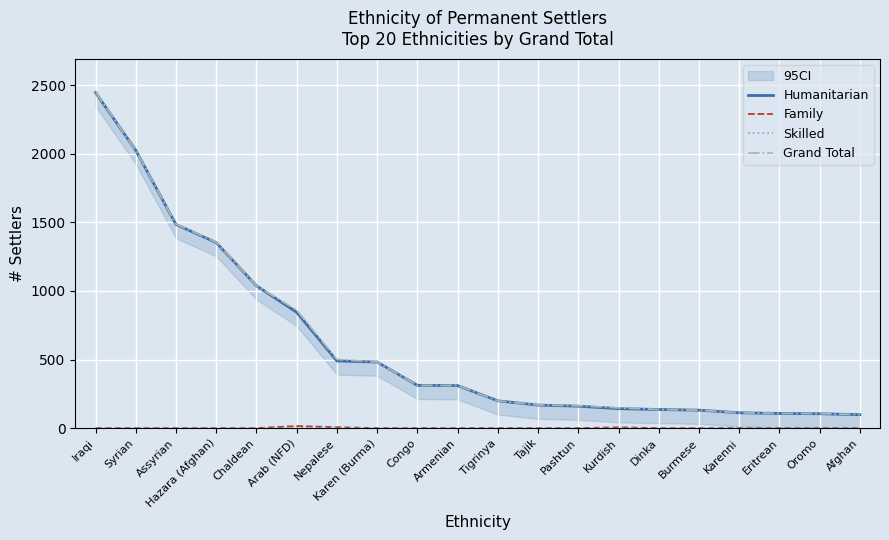

Which has a higher value, Afghan or Assyrian?

Assyrian